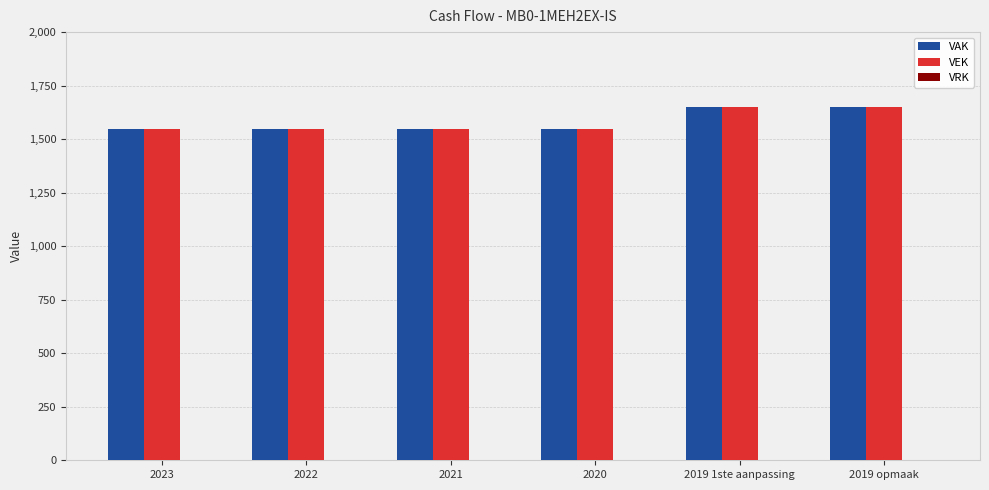

What is the average value of the VAK series?

1582